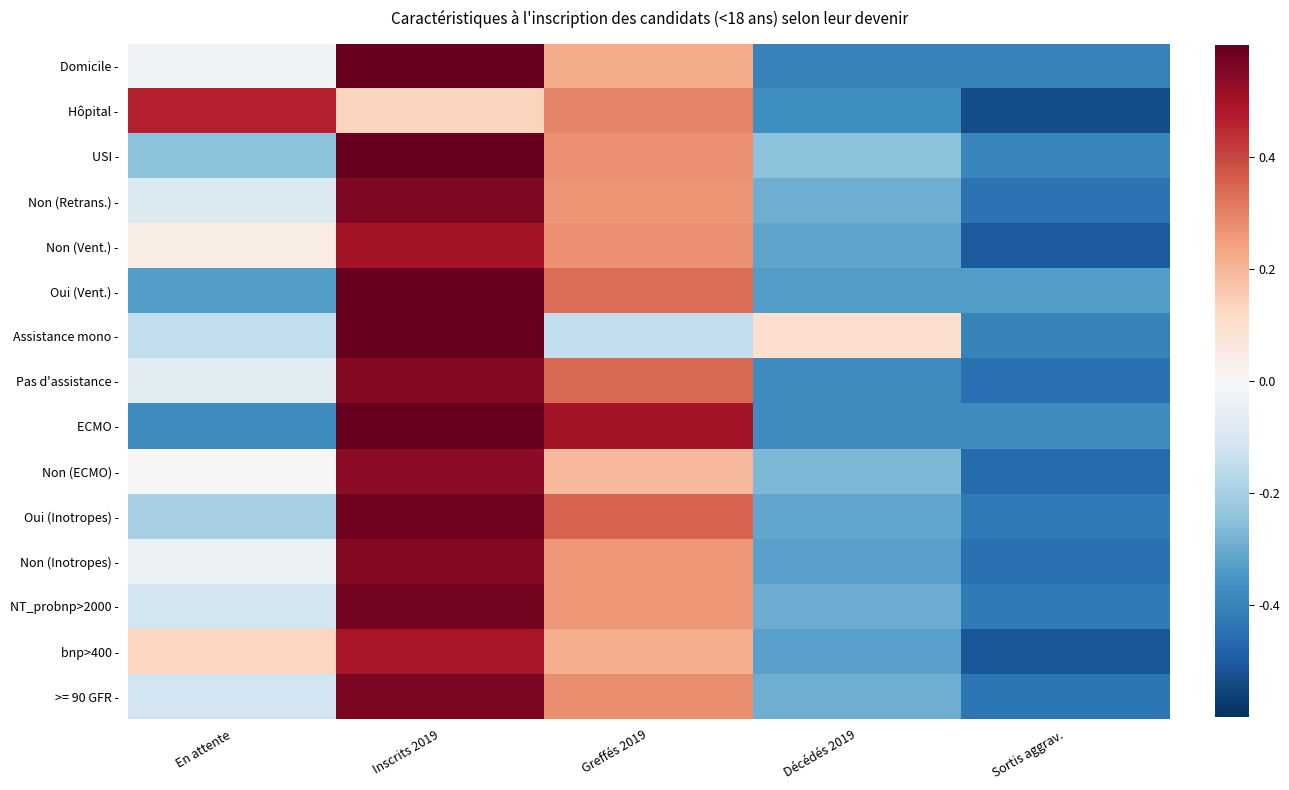

Reading left to right, transcribe all the data shown in this chart.

Domicile -: En attente=-0.0	Inscrits 2019=0.6	Greffés 2019=0.2	Décédés 2019=-0.4	Sortis aggrav.=-0.4
Hôpital -: En attente=0.5	Inscrits 2019=0.1	Greffés 2019=0.3	Décédés 2019=-0.4	Sortis aggrav.=-0.5
USI -: En attente=-0.2	Inscrits 2019=0.6	Greffés 2019=0.3	Décédés 2019=-0.2	Sortis aggrav.=-0.4
Non (Retrans.) -: En attente=-0.1	Inscrits 2019=0.6	Greffés 2019=0.3	Décédés 2019=-0.3	Sortis aggrav.=-0.4
Non (Vent.) -: En attente=0.0	Inscrits 2019=0.5	Greffés 2019=0.3	Décédés 2019=-0.3	Sortis aggrav.=-0.5
Oui (Vent.) -: En attente=-0.3	Inscrits 2019=0.7	Greffés 2019=0.3	Décédés 2019=-0.3	Sortis aggrav.=-0.3
Assistance mono -: En attente=-0.1	Inscrits 2019=0.6	Greffés 2019=-0.1	Décédés 2019=0.1	Sortis aggrav.=-0.4
Pas d'assistance -: En attente=-0.1	Inscrits 2019=0.6	Greffés 2019=0.3	Décédés 2019=-0.4	Sortis aggrav.=-0.4
ECMO -: En attente=-0.4	Inscrits 2019=0.6	Greffés 2019=0.5	Décédés 2019=-0.4	Sortis aggrav.=-0.4
Non (ECMO) -: En attente=0.0	Inscrits 2019=0.5	Greffés 2019=0.2	Décédés 2019=-0.3	Sortis aggrav.=-0.5
Oui (Inotropes) -: En attente=-0.2	Inscrits 2019=0.6	Greffés 2019=0.4	Décédés 2019=-0.3	Sortis aggrav.=-0.4
Non (Inotropes) -: En attente=-0.0	Inscrits 2019=0.5	Greffés 2019=0.3	Décédés 2019=-0.3	Sortis aggrav.=-0.4
NT_probnp>2000 -: En attente=-0.1	Inscrits 2019=0.6	Greffés 2019=0.3	Décédés 2019=-0.3	Sortis aggrav.=-0.4
bnp>400 -: En attente=0.1	Inscrits 2019=0.5	Greffés 2019=0.2	Décédés 2019=-0.3	Sortis aggrav.=-0.5
>= 90 GFR -: En attente=-0.1	Inscrits 2019=0.6	Greffés 2019=0.3	Décédés 2019=-0.3	Sortis aggrav.=-0.4